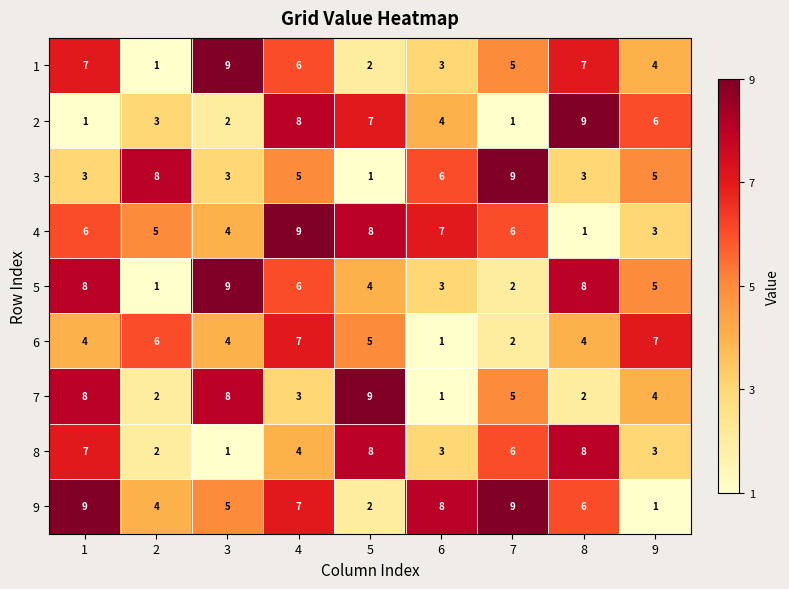

What is the approximate value of 8 at 8?

8